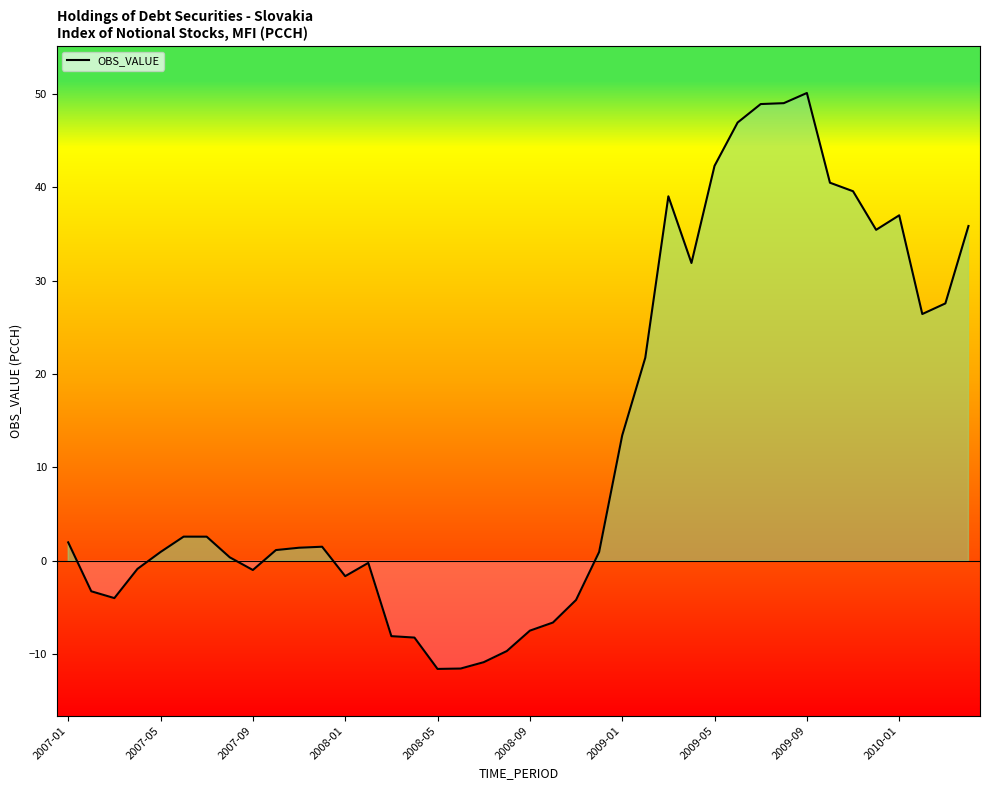

Does the chart display data point markers on the line(s)?

No